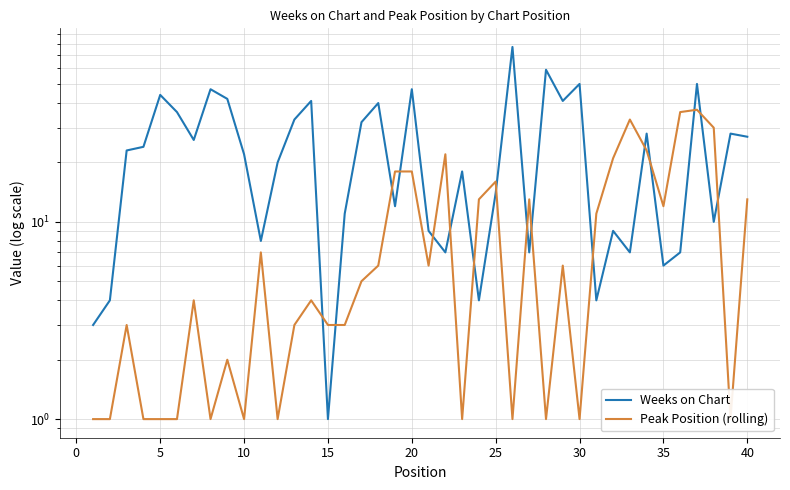

The Weeks on Chart series shows 48 at 40. True or false?

False